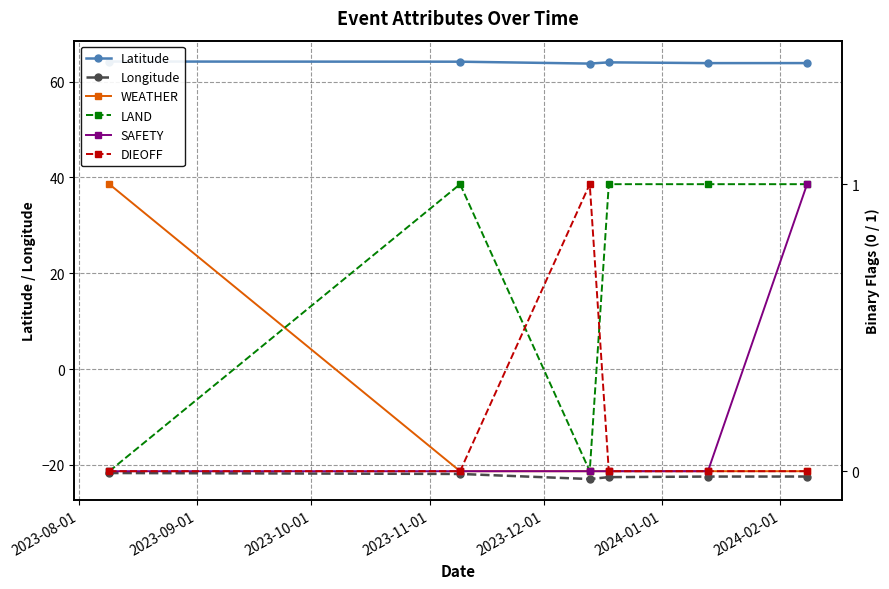

Reading left to right, list all the values displayed in this chart.

Latitude: 64.2	64.1	63.7	64.0	63.8	63.8
Longitude: -21.7	-21.9	-23.0	-22.6	-22.4	-22.4
WEATHER: 1.0	0.0	0.0	0.0	0.0	0.0
LAND: 0.0	1.0	0.0	1.0	1.0	1.0
SAFETY: 0.0	0.0	0.0	0.0	0.0	1.0
DIEOFF: 0.0	0.0	1.0	0.0	0.0	0.0